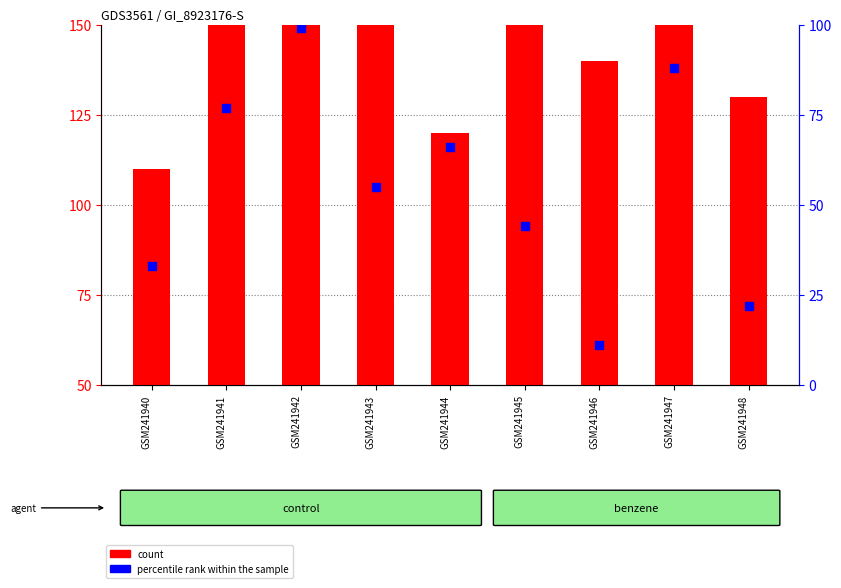

Which series has the widest spread of Y values?

percentile rank within the sample